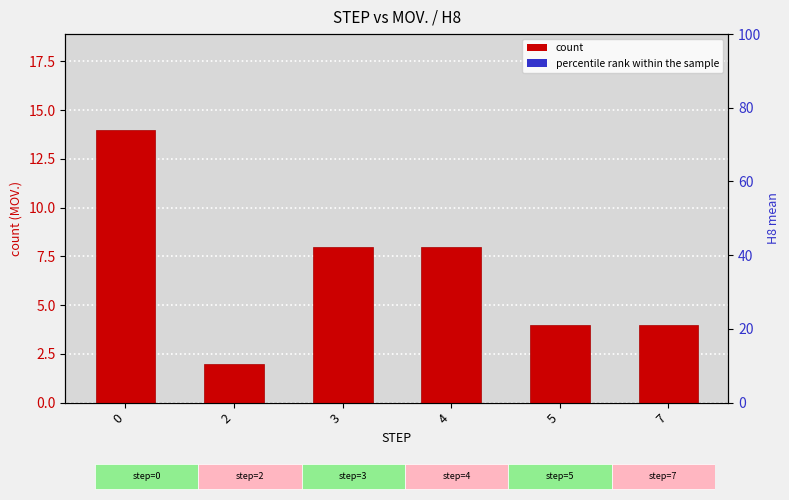

What is the difference between the maximum and minimum values in the count series?

12